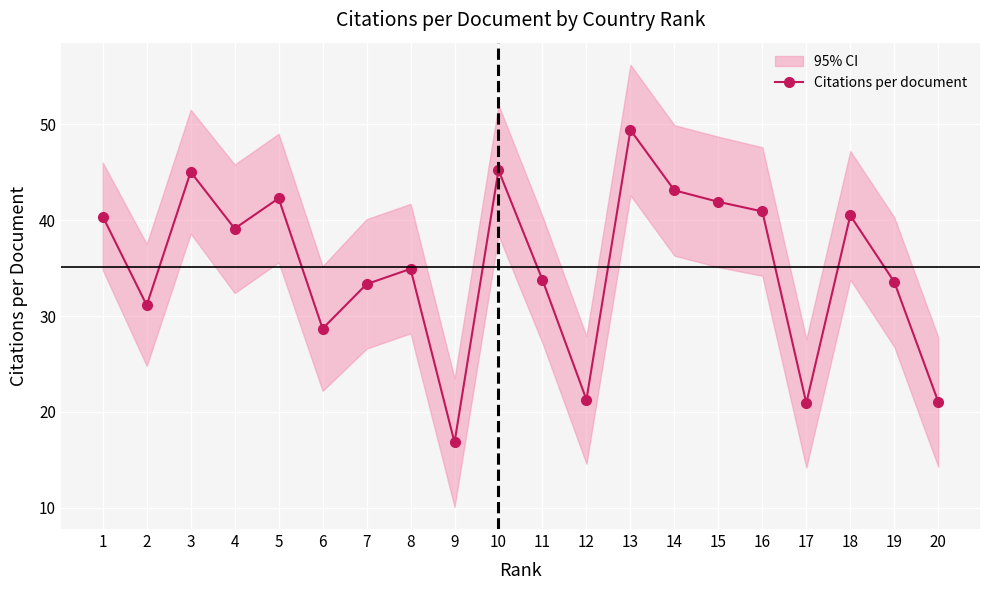

Reading left to right, extract all data points from this chart.

40.4	31.1	45.0	39.1	42.3	28.7	33.3	34.9	16.8	45.2	33.8	21.3	49.4	43.1	41.9	40.9	20.9	40.5	33.6	21.1